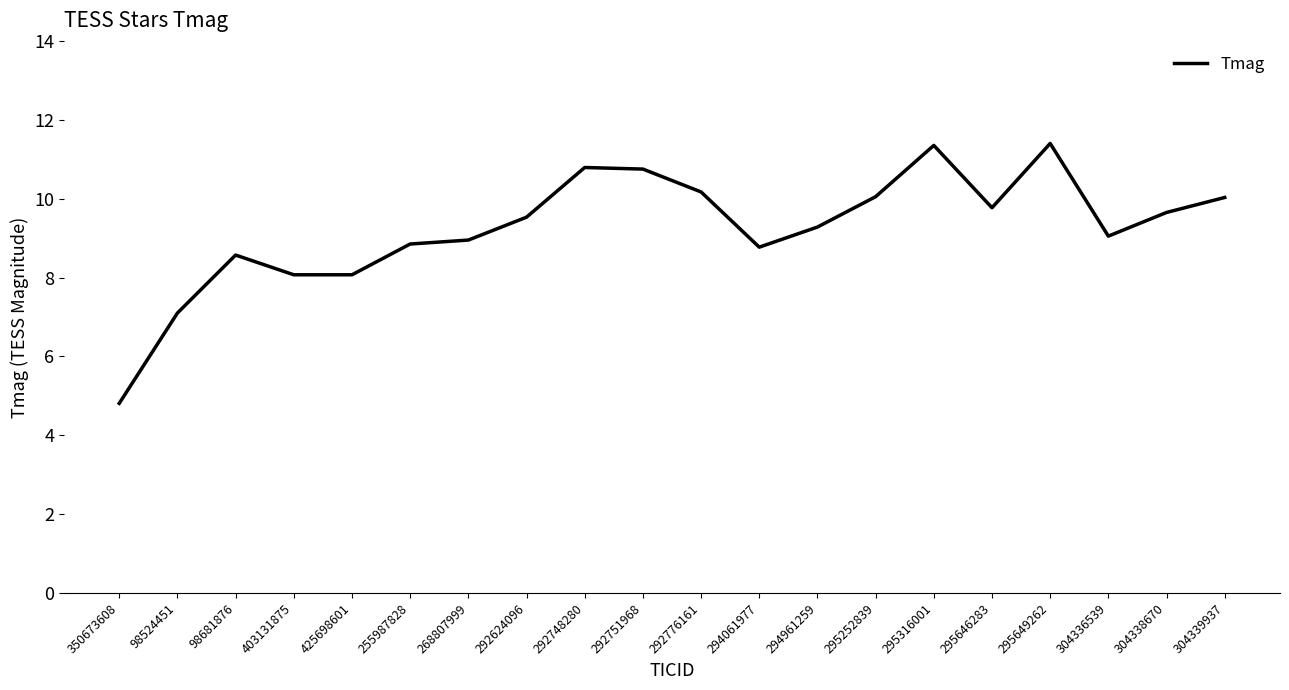

What position from the right is 268807999?

14